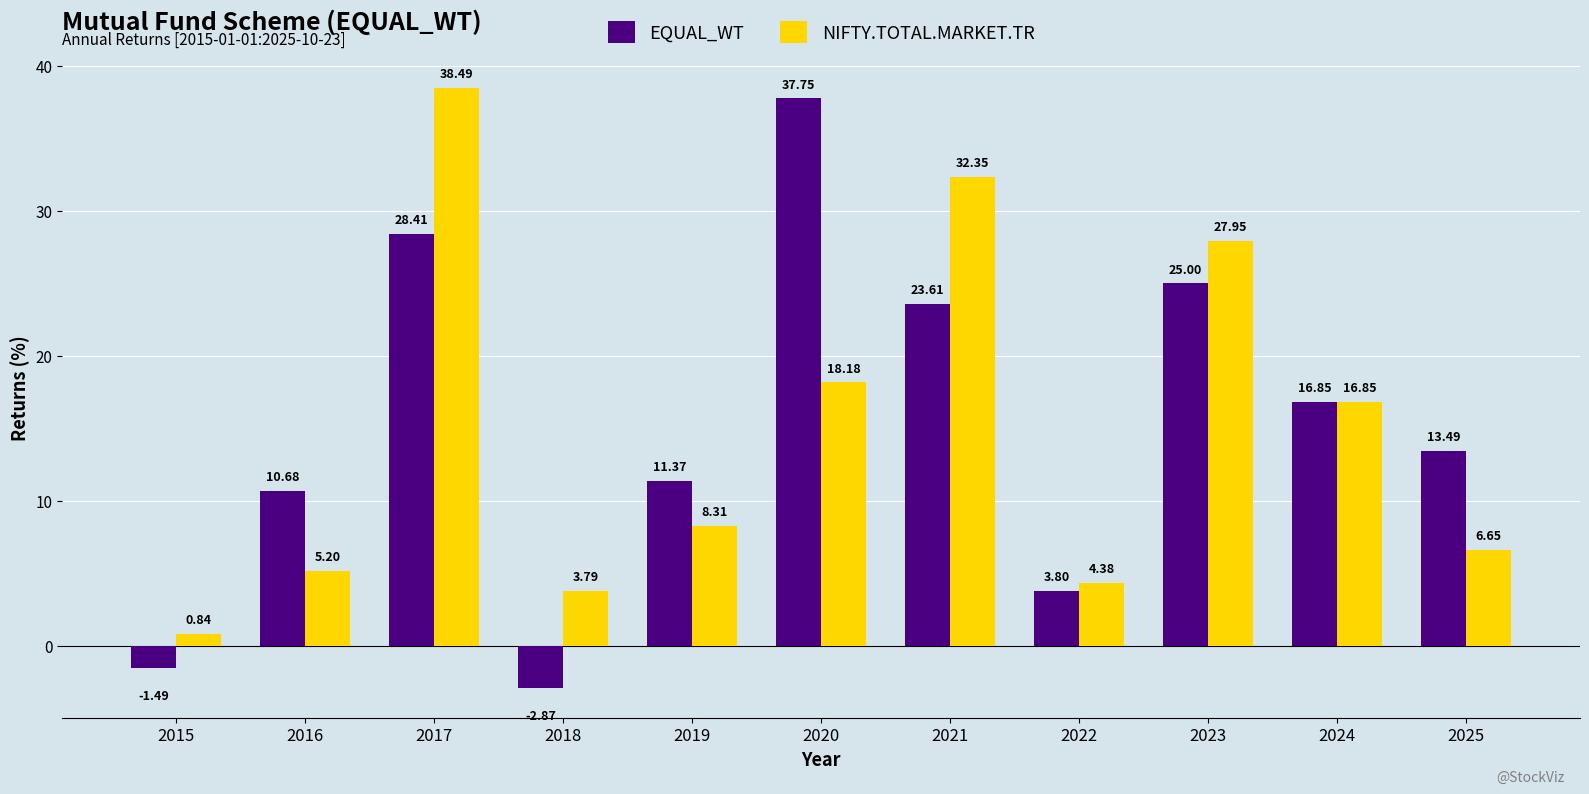

The EQUAL_WT series shows 59.6 at 2020. True or false?

False